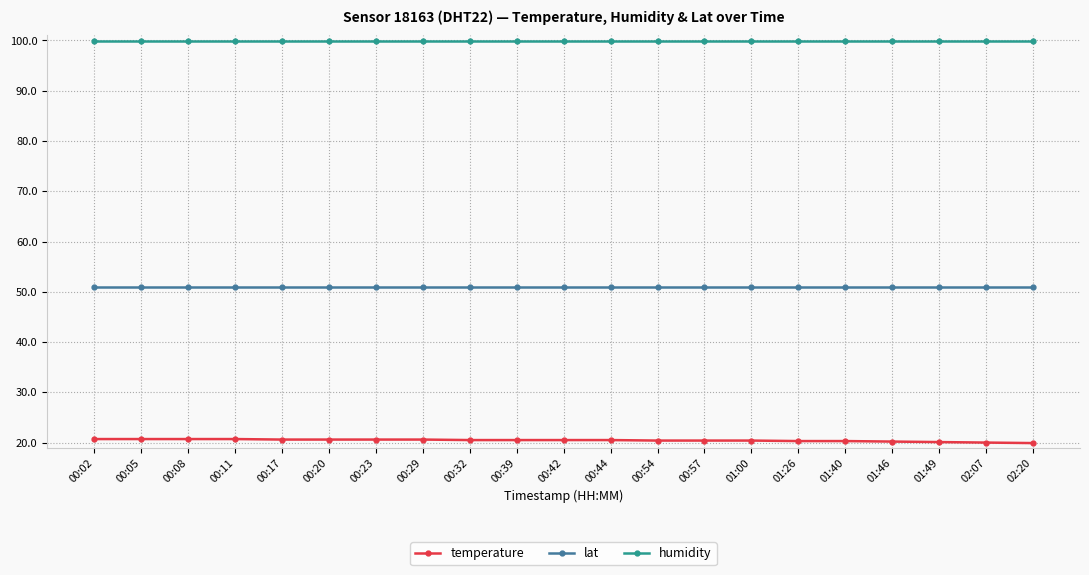

How many distinct data groups are displayed?

3